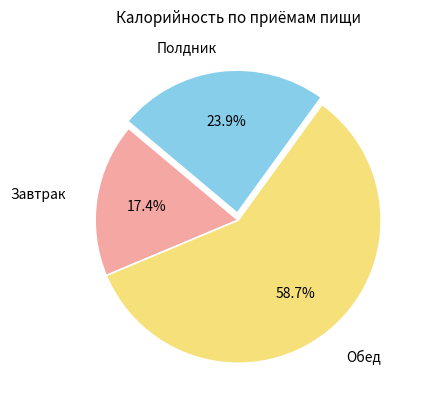

Is there any slice that represents more than half of the pie?

Yes